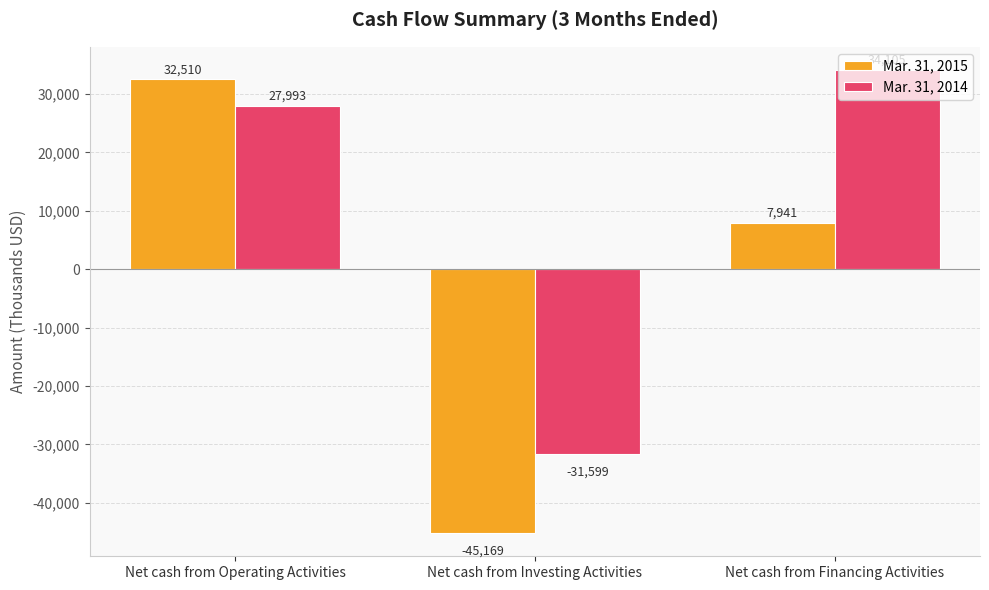

How many bars are there in each group?

2